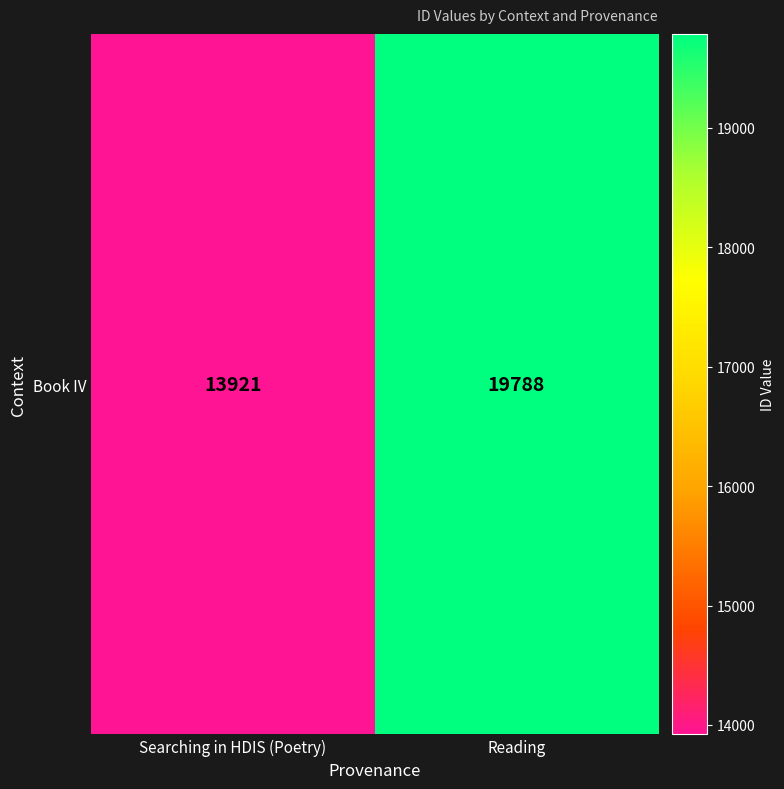

List the labels in order of value, largest first.

Reading, Searching in HDIS (Poetry)